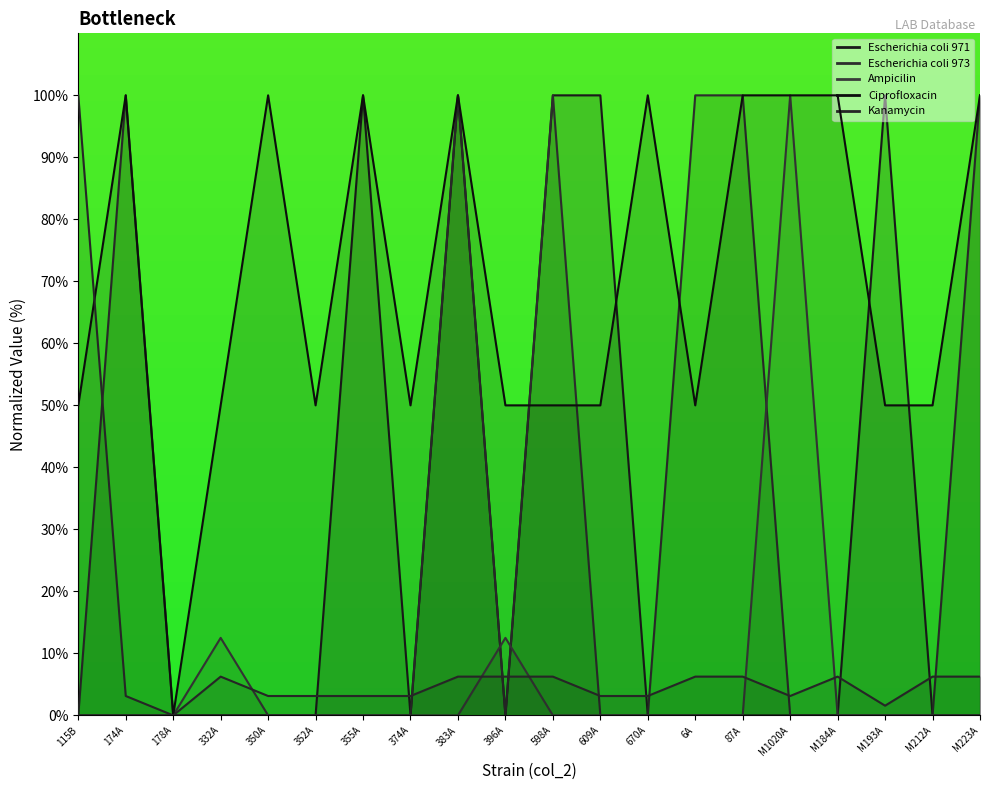

The Escherichia coli 971 series shows -30.5 at 178A. True or false?

False